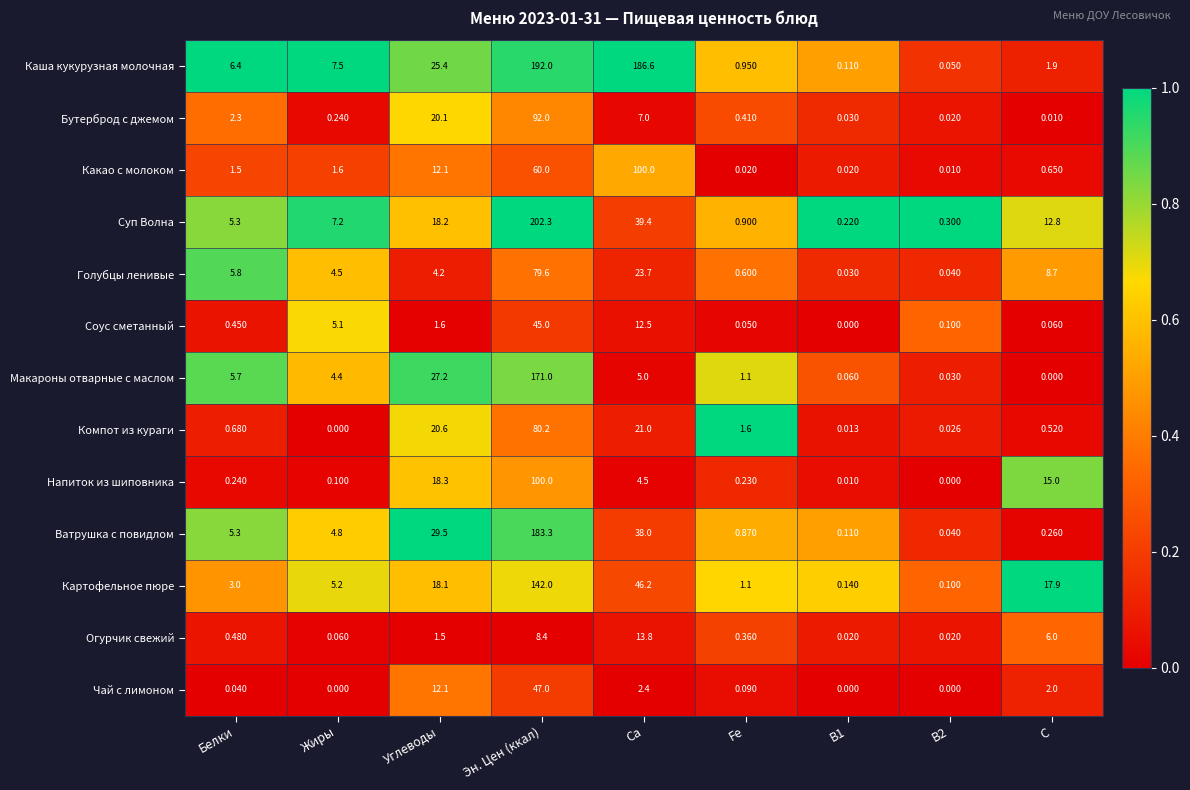

At how many categories does at least one series exceed 0?

9